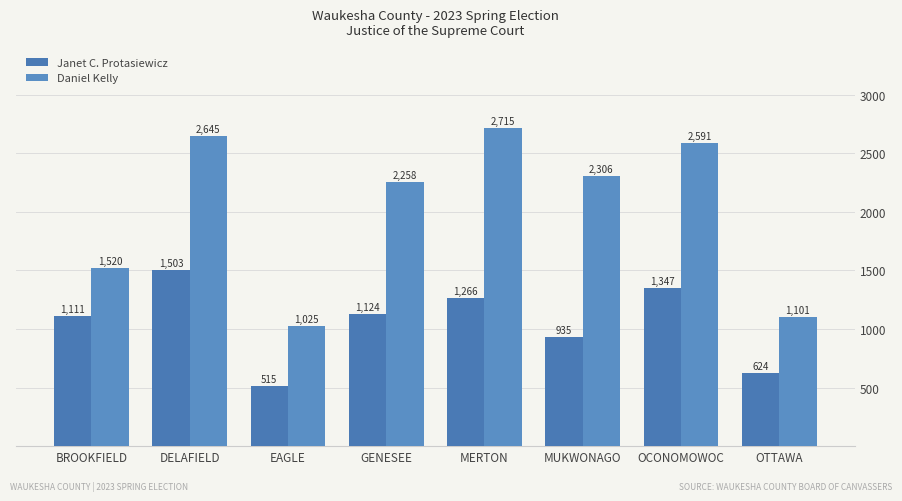

Is the value of Janet C. Protasiewicz at BROOKFIELD greater than the value of Daniel Kelly at GENESEE?

No